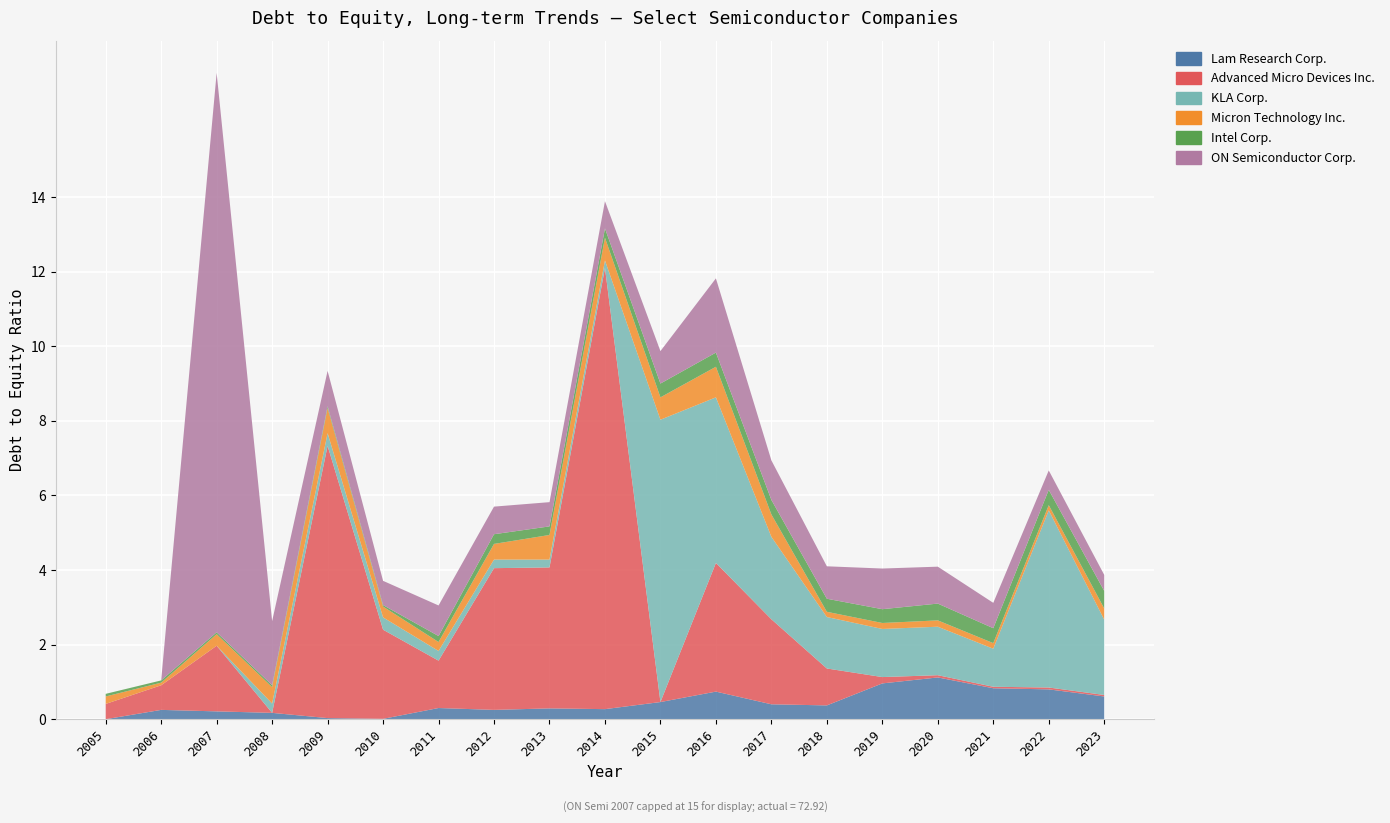

Reading left to right, extract all data points from this chart.

Lam Research Corp.: 0.0	0.2	0.2	0.2	0.0	0.0	0.3	0.2	0.3	0.3	0.5	0.7	0.4	0.4	1.0	1.1	0.8	0.8	0.6
Advanced Micro Devices Inc.: 0.4	0.7	1.8	0.0	7.3	2.4	1.3	3.8	3.8	11.8	0.0	3.5	2.3	1.0	0.2	0.1	0.0	0.1	0.0
KLA Corp.: 0.0	0.0	0.0	0.2	0.3	0.3	0.3	0.2	0.2	0.2	7.6	4.4	2.2	1.4	1.3	1.3	1.0	4.8	2.0
Micron Technology Inc.: 0.2	0.1	0.3	0.4	0.7	0.3	0.2	0.4	0.7	0.6	0.6	0.8	0.6	0.1	0.2	0.2	0.1	0.1	0.3
Intel Corp.: 0.1	0.1	0.1	0.1	0.1	0.0	0.2	0.3	0.2	0.2	0.4	0.4	0.4	0.3	0.4	0.5	0.4	0.4	0.5
ON Semiconductor Corp.: 0.0	0.0	72.9	1.7	0.9	0.7	0.8	0.7	0.7	0.7	0.9	2.0	1.1	0.9	1.1	1.0	0.7	0.5	0.4